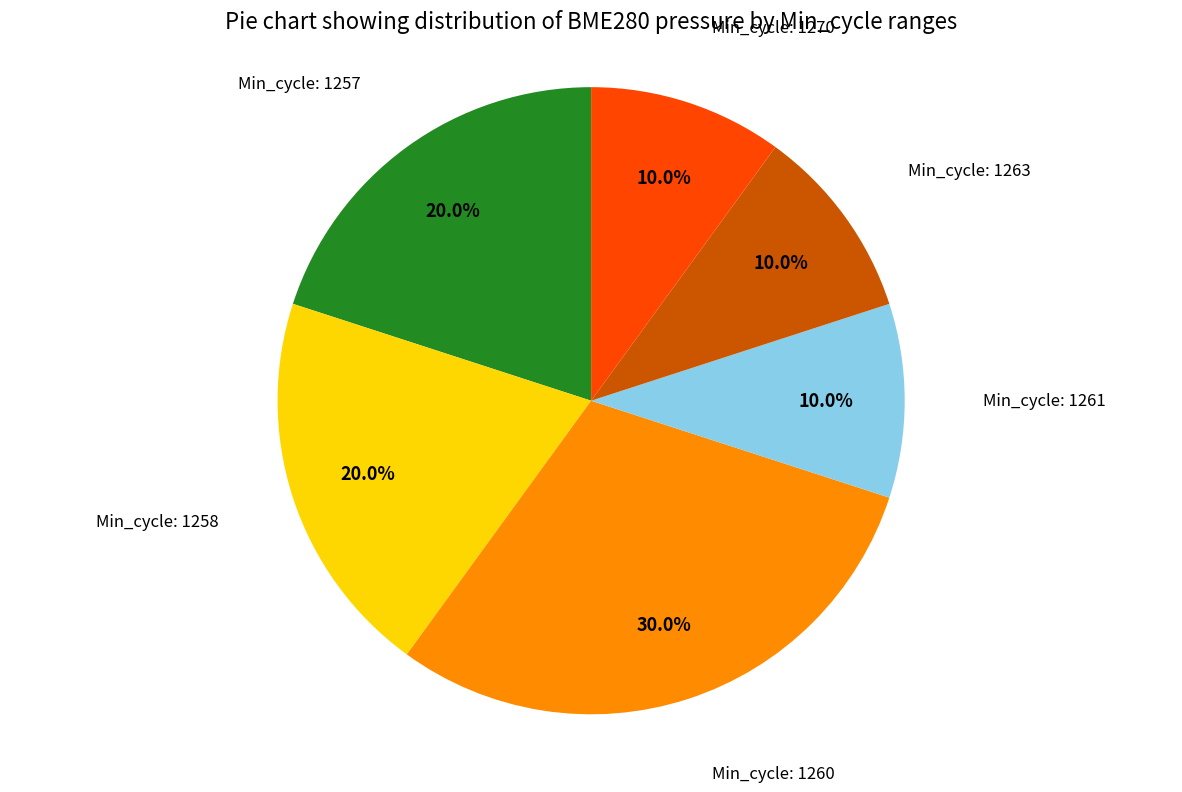

Is there a majority slice in this chart?

No